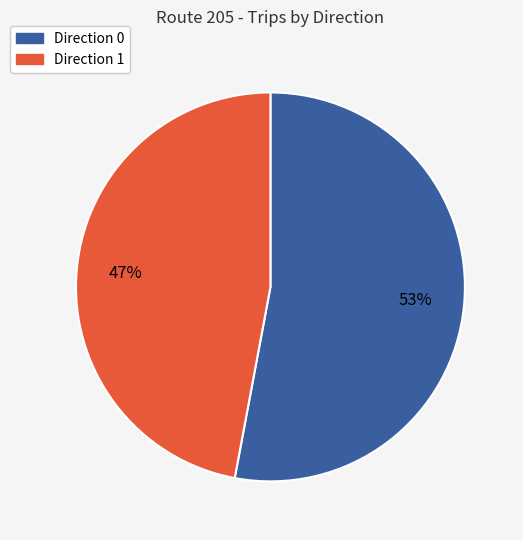

What is the majority slice?

Direction 0